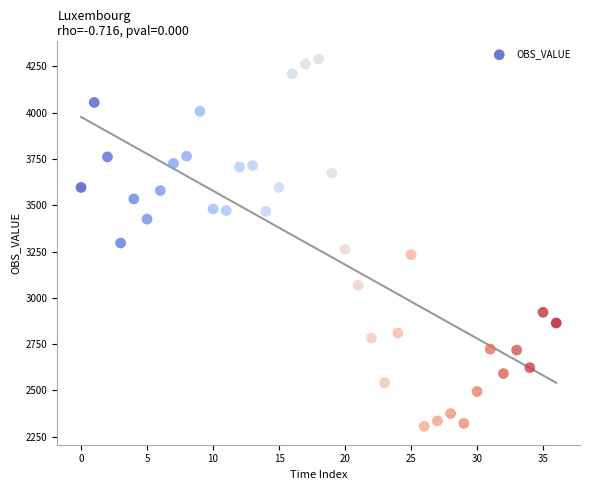

What is the range of Y values (max minus min)?

1984